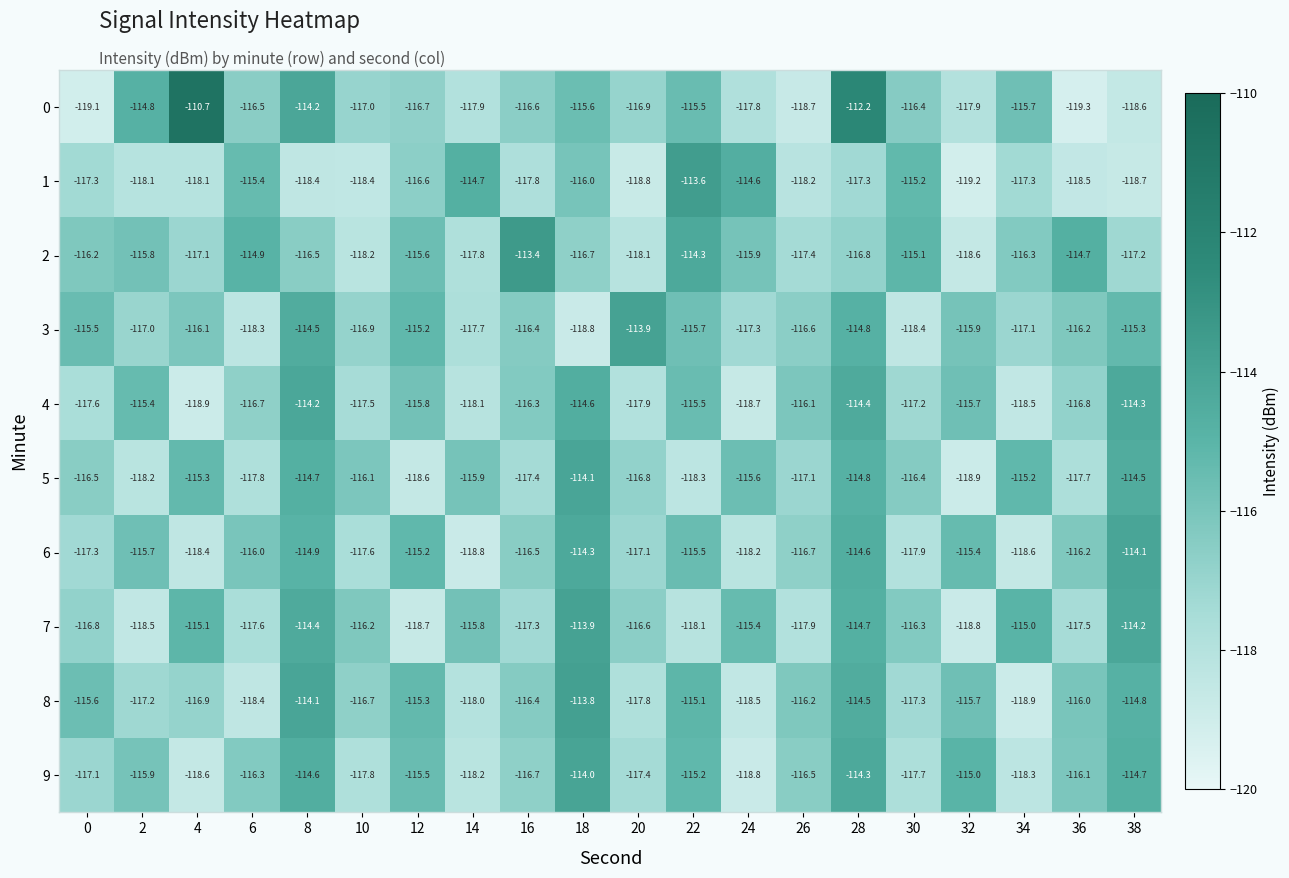

Rank the series at 6 from lowest to highest value.

8, 3, 5, 7, 4, 0, 9, 6, 1, 2